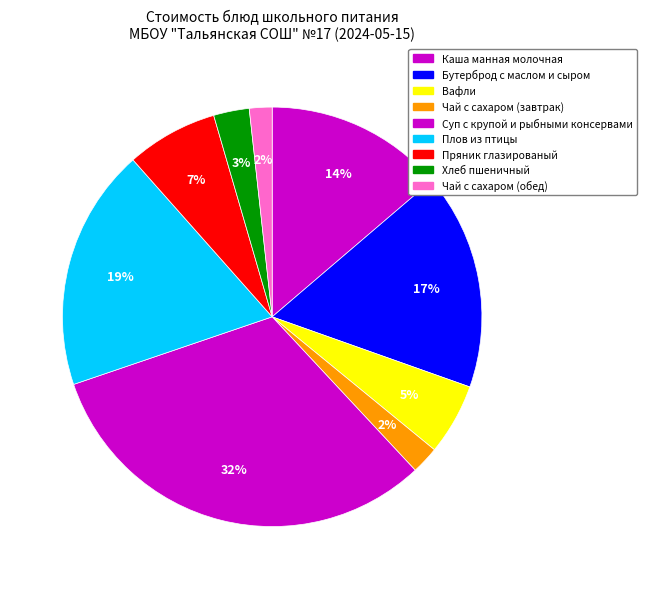

How many segments does this pie chart have?

9